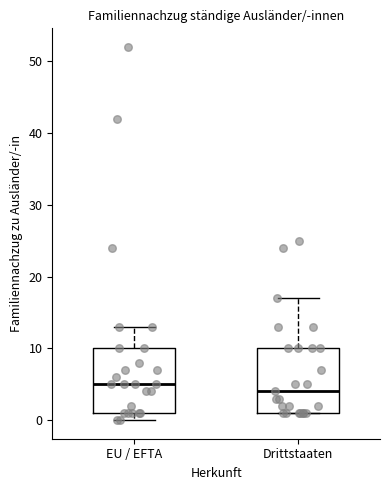

Which box's median line is the lowest?

Drittstaaten